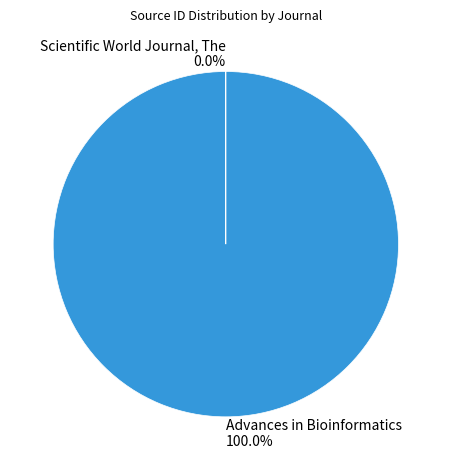

Is Advances in Bioinformatics the majority of the pie?

Yes